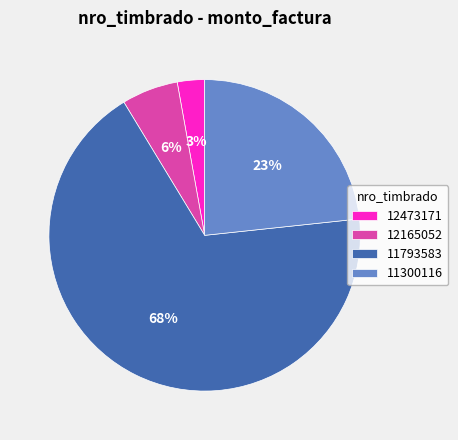

Does any single category account for the majority?

Yes